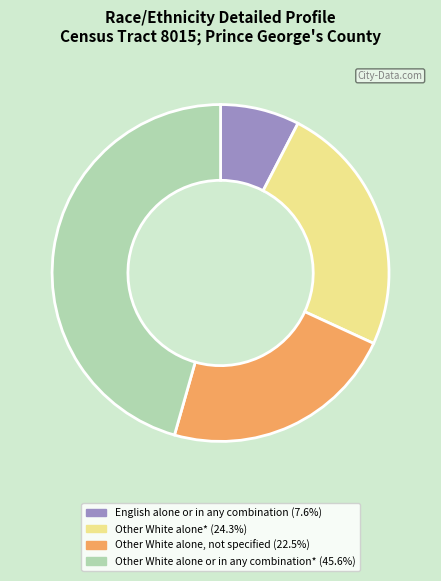

Which slice is the smallest?

English alone or in any combination